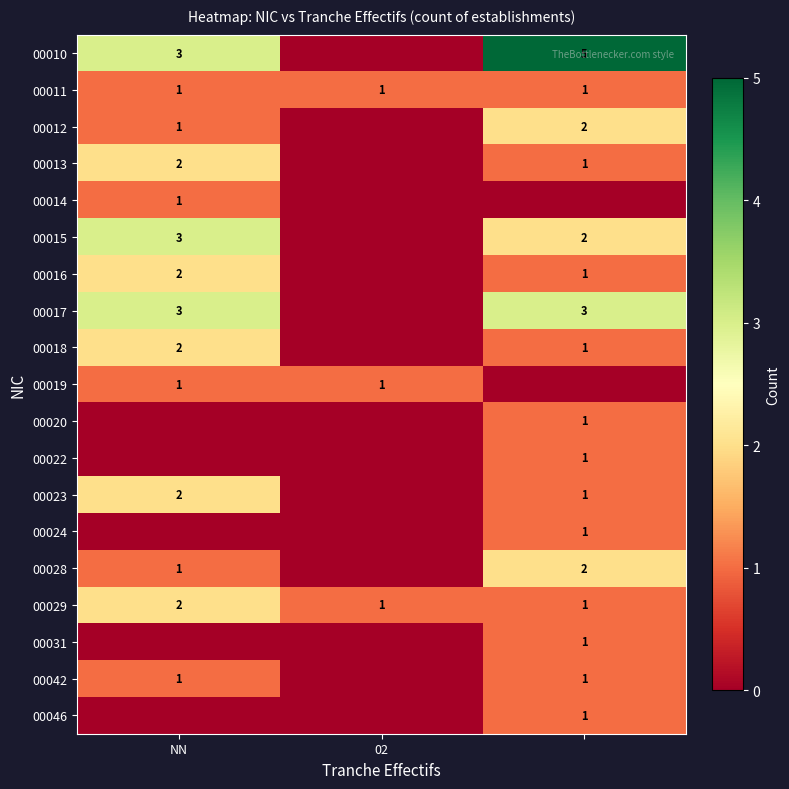

The value of 00012 at NN is 1. True or false?

True